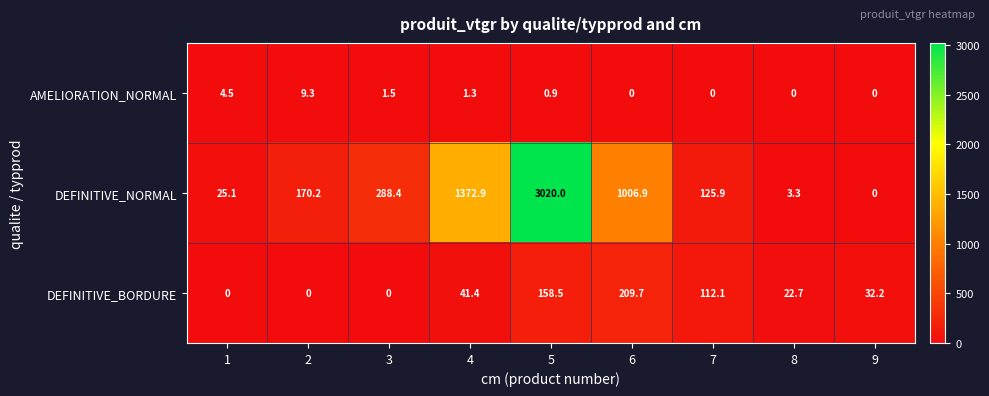

Which series changed the most between 5 and 6?

DEFINITIVE_NORMAL